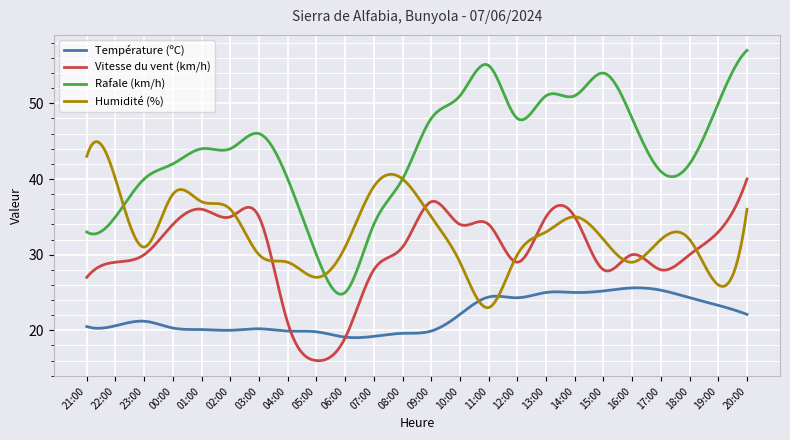

What is the average value of the Rafale (km/h) series?

43.6